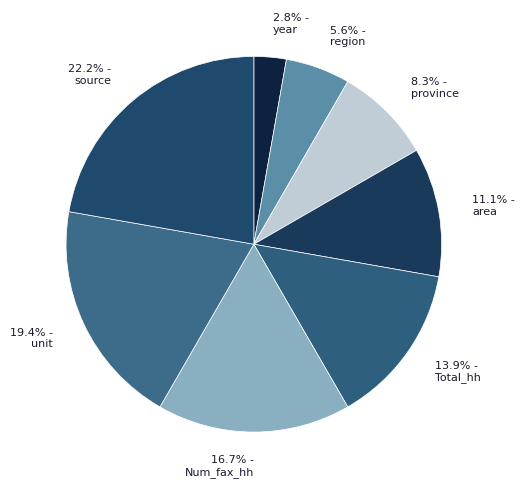

What is the smallest slice in the pie chart?

year